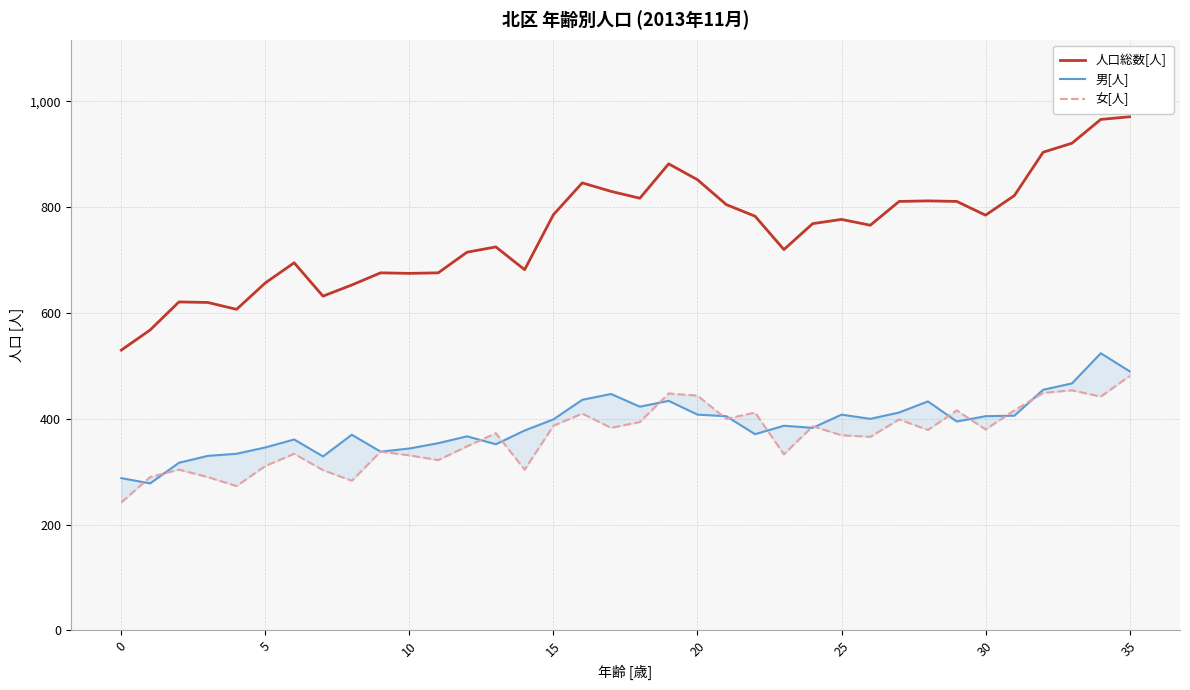

List the series in order of their peak value, lowest first.

女[人], 男[人], 人口総数[人]